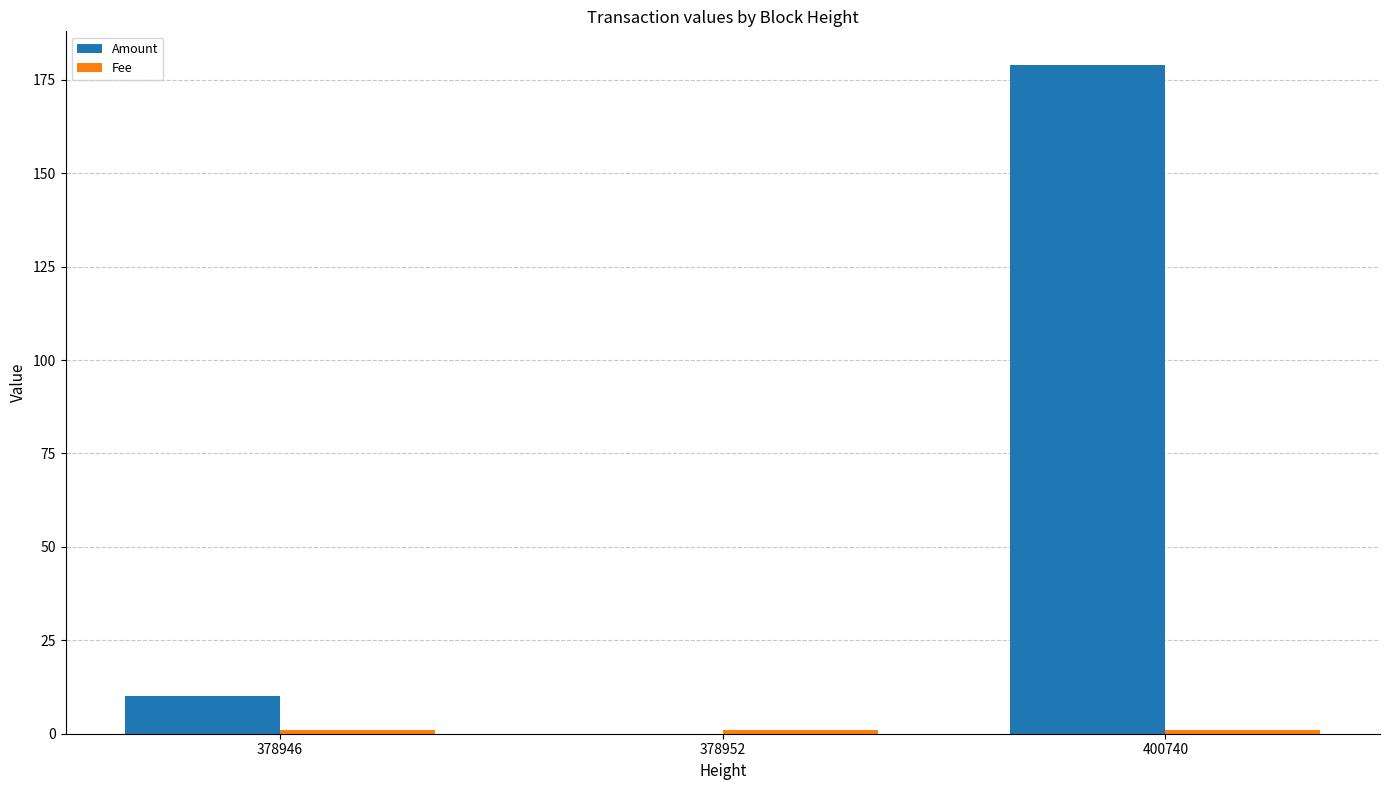

What is the total value across all series at 400740?

180